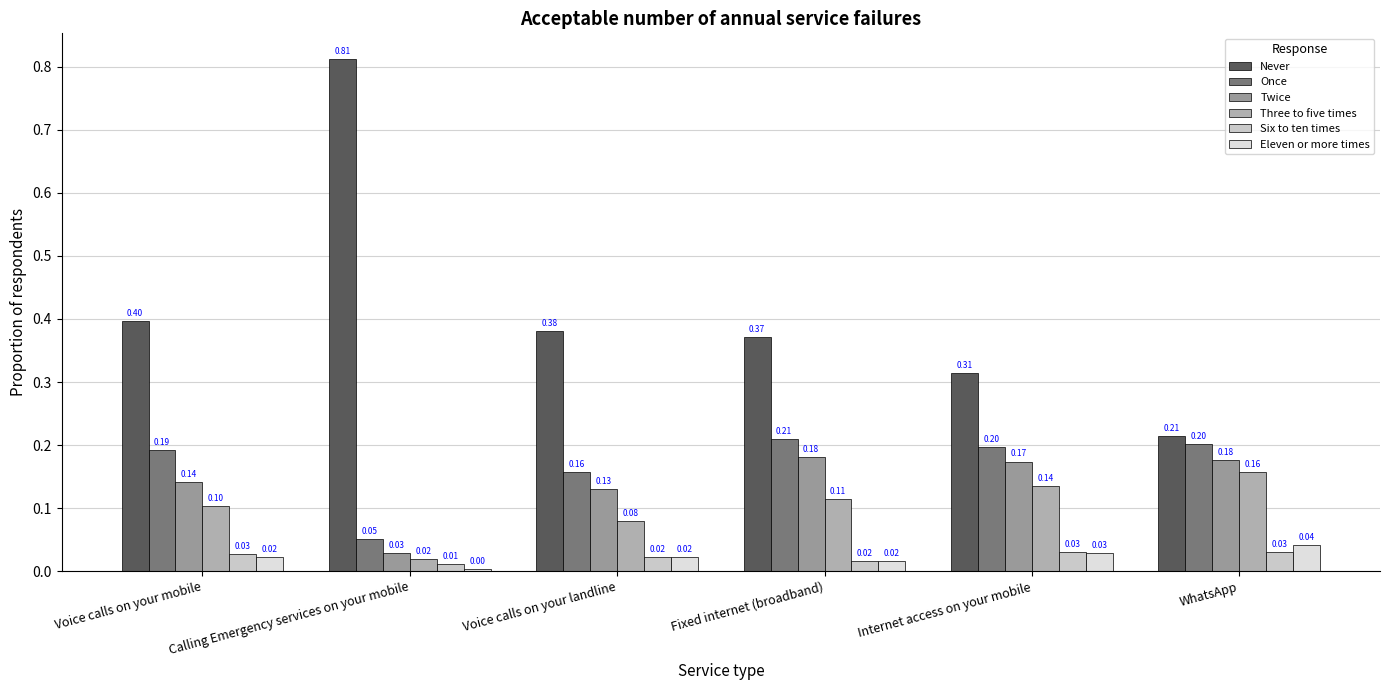

How many bars are there in each group?

6